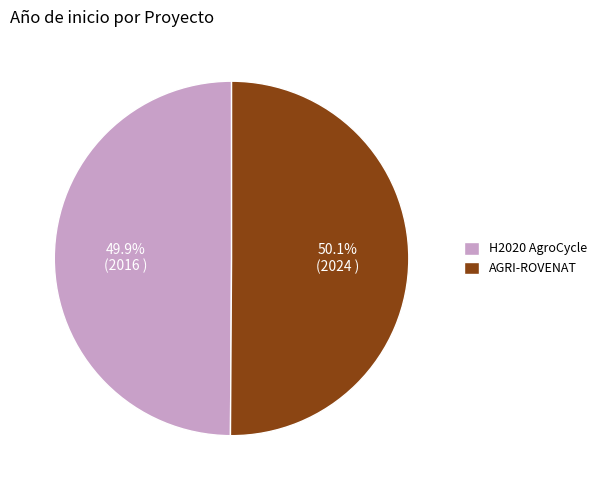

To the nearest percent, what portion does AGRI-ROVENAT represent?

50%